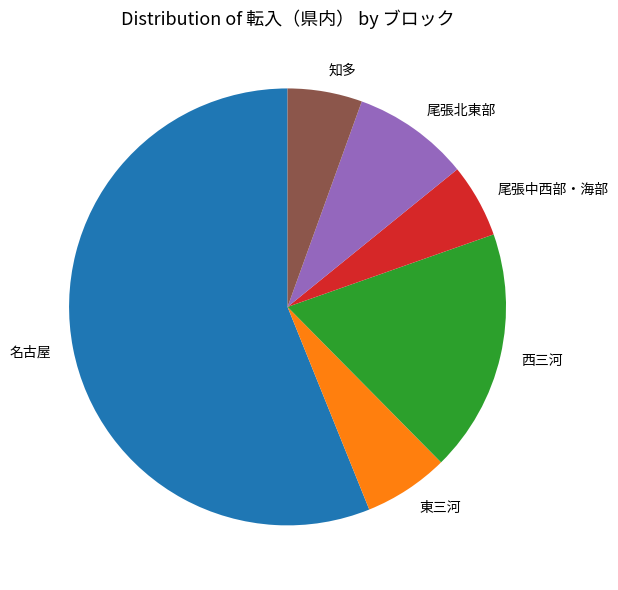

Combined, do 東三河 and 知多 account for over 50%?

No